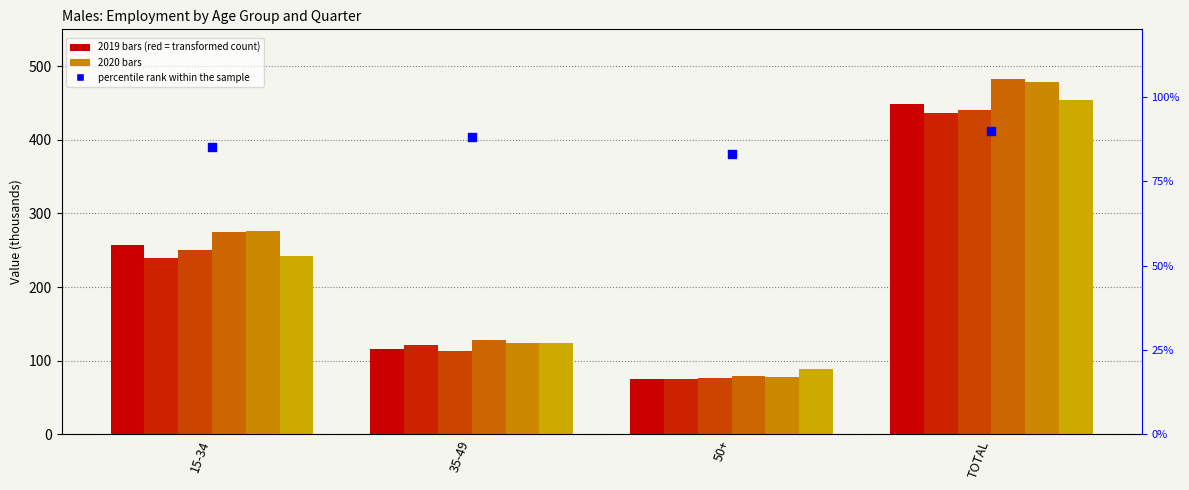

Which series reaches the minimum Y coordinate?

2019 Q2